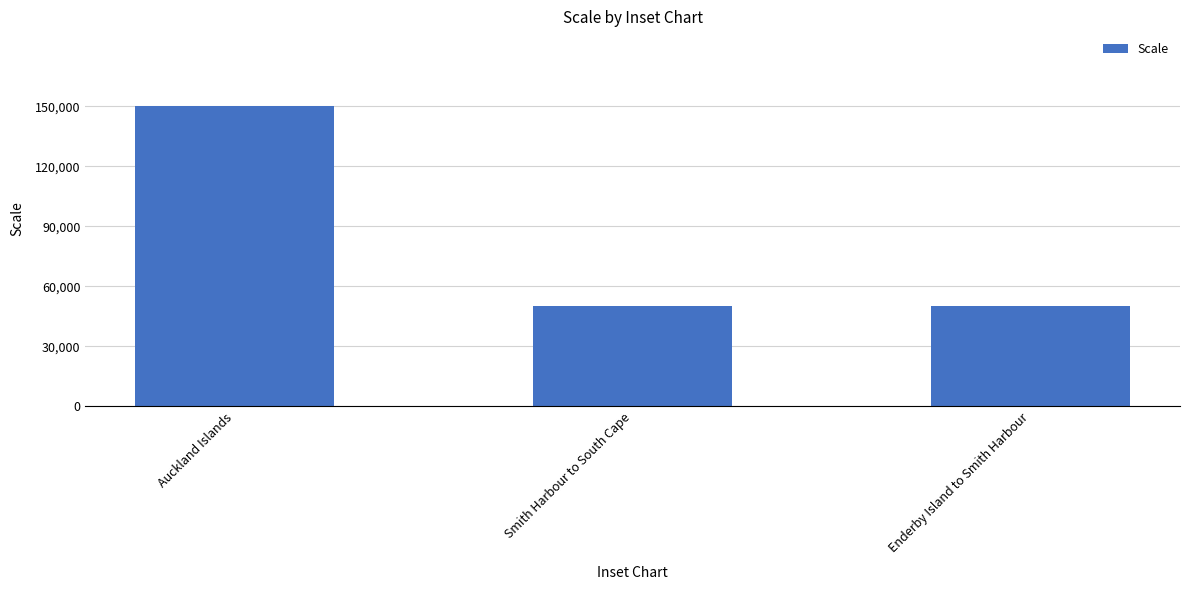

Are the bars horizontal?

No